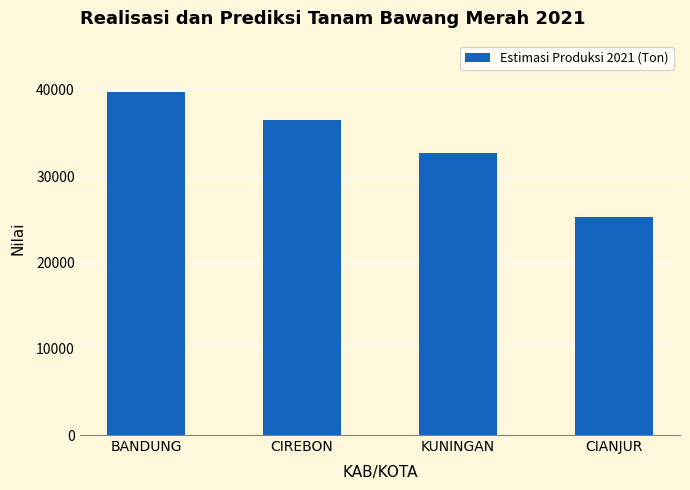

At which category does the chart reach its peak across all series?

BANDUNG